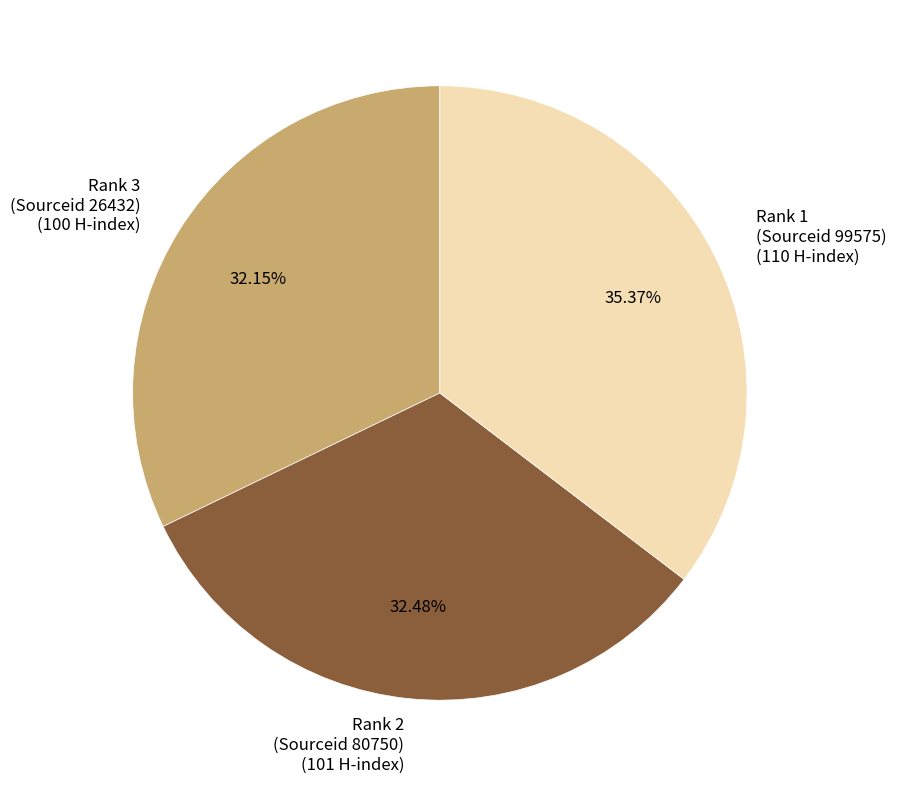

Count the number of slices in the pie.

3